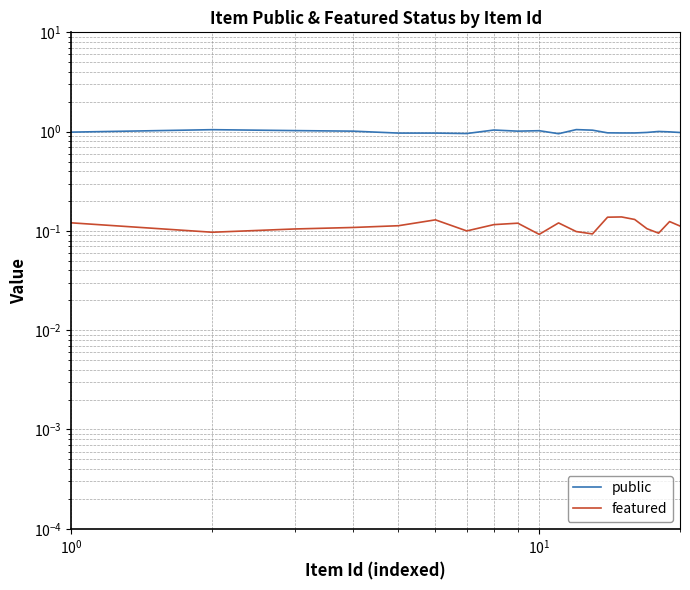

What is the value of the featured point at the 9th from the left?

0.1